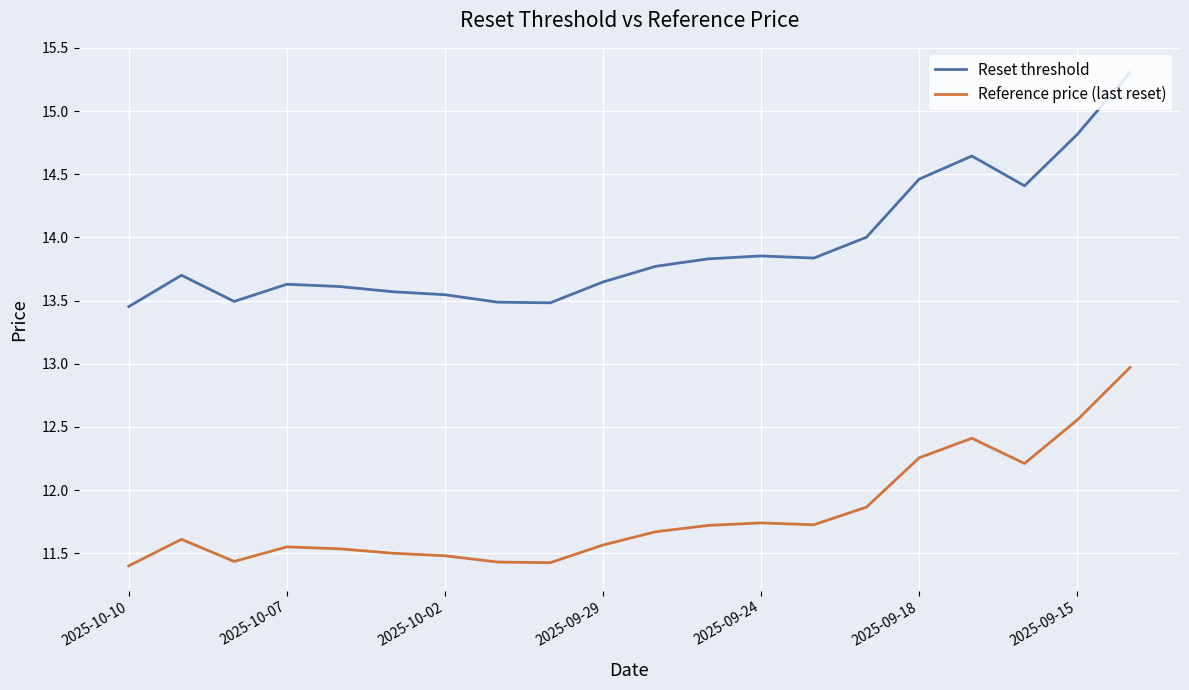

Rank the series by their maximum value, from highest to lowest.

Reset threshold, Reference price (last reset)